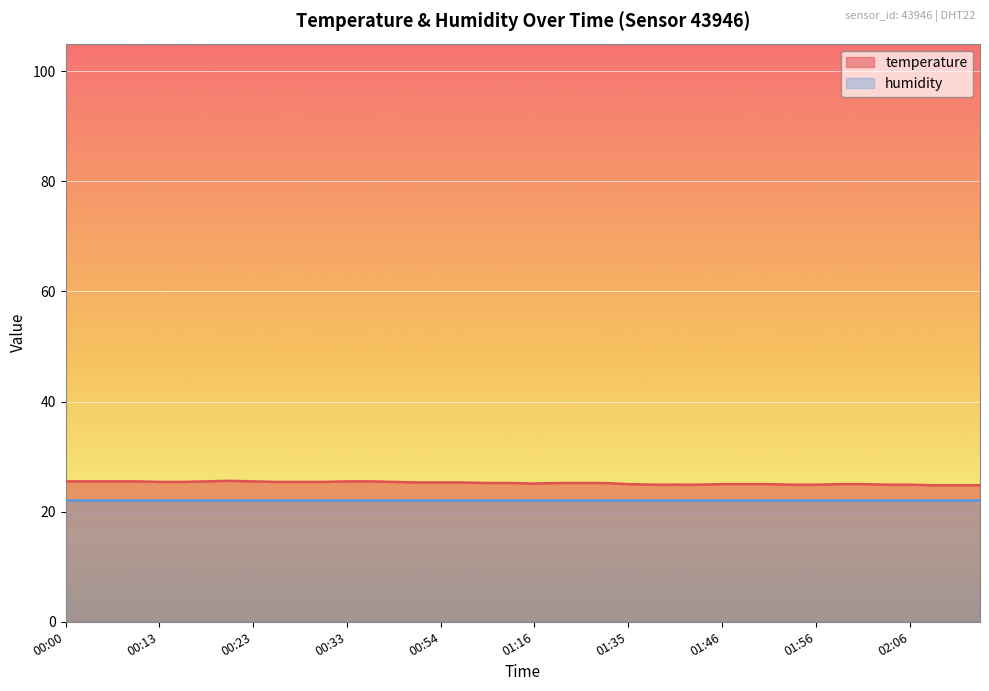

Where does the data first go above 25?

00:00